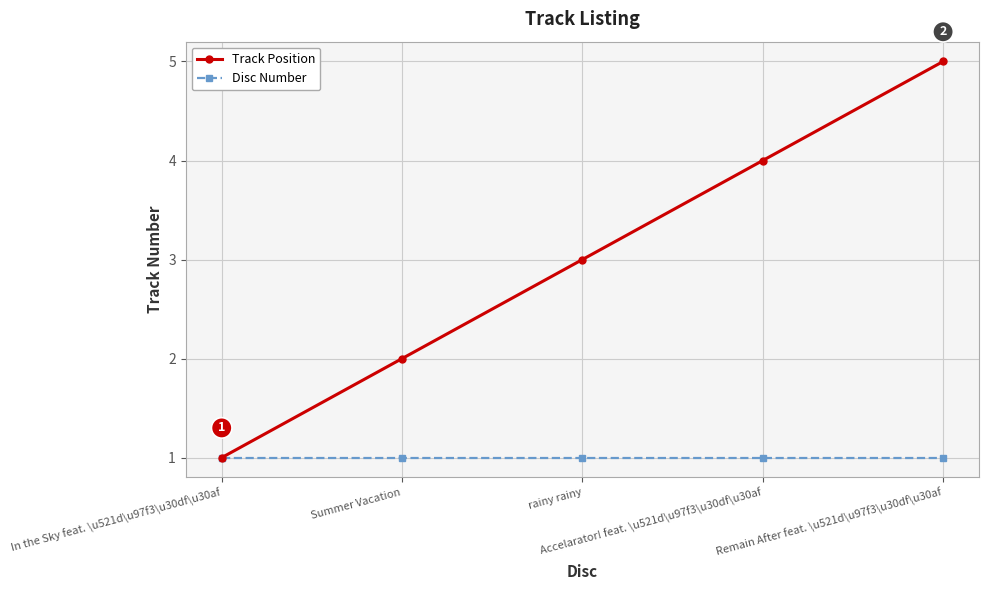

What is the greatest value displayed?

5